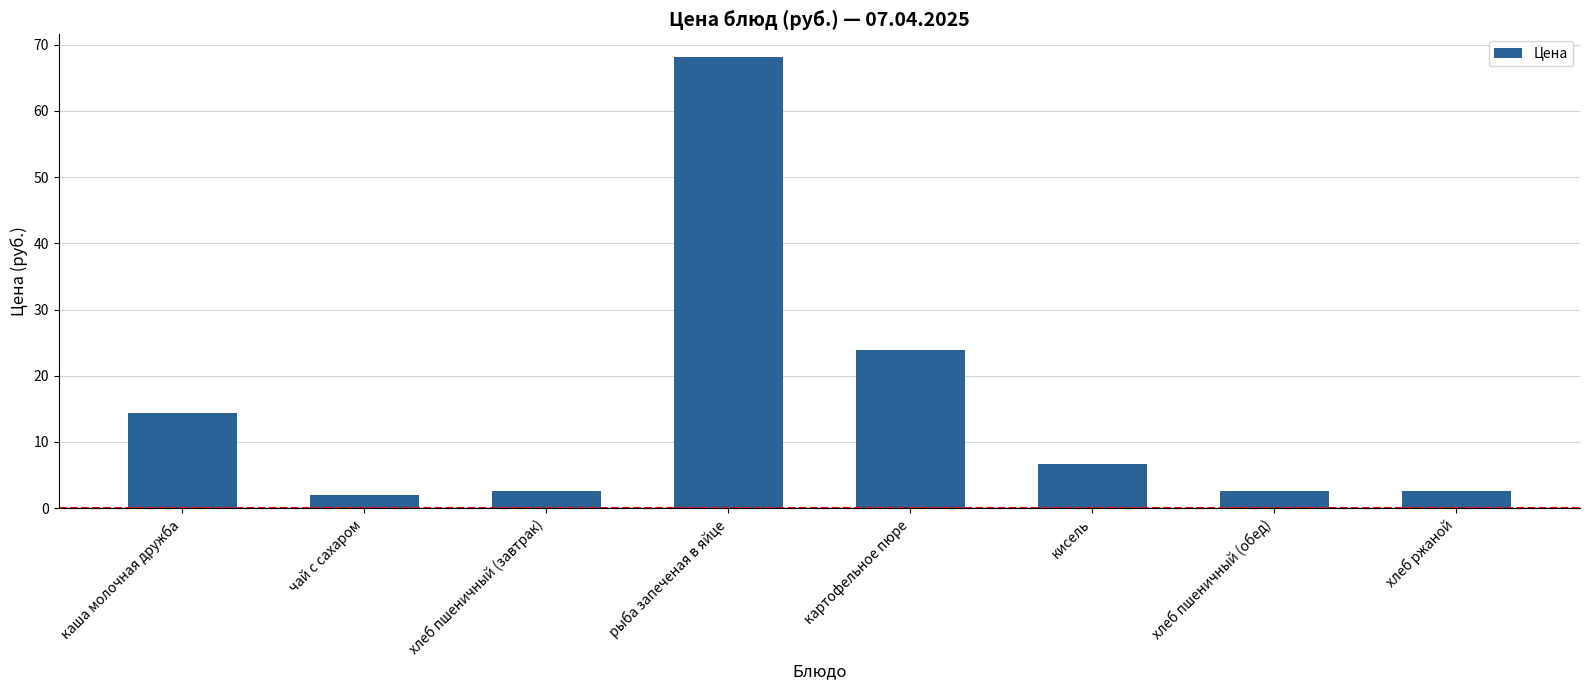

Between каша молочная дружба and хлеб пшеничный (обед), which is larger?

каша молочная дружба